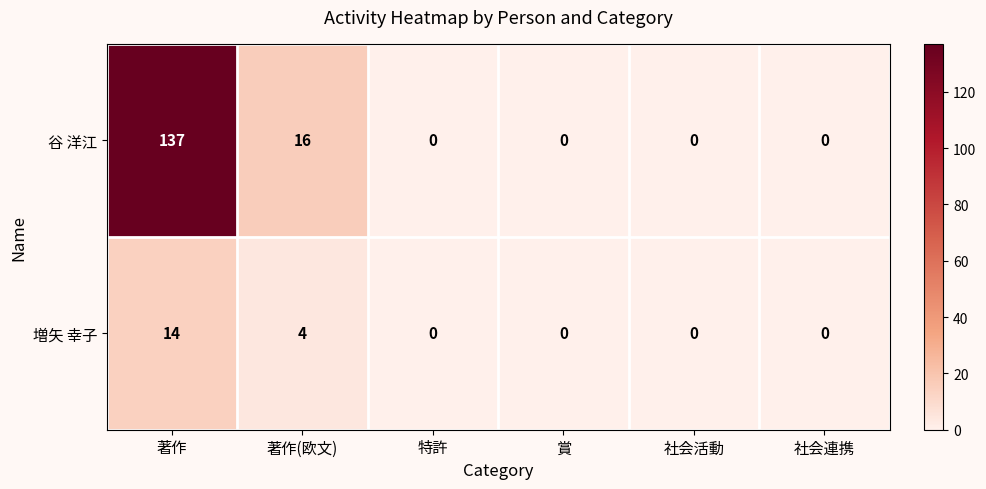

What is the difference between the maximum and minimum values in the 増矢 幸子 series?

14